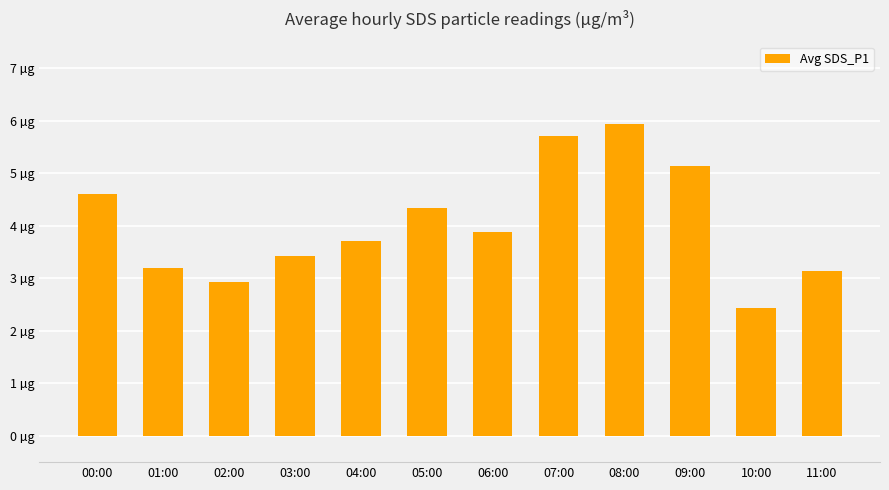

At which label is the value closest to 4?

06:00